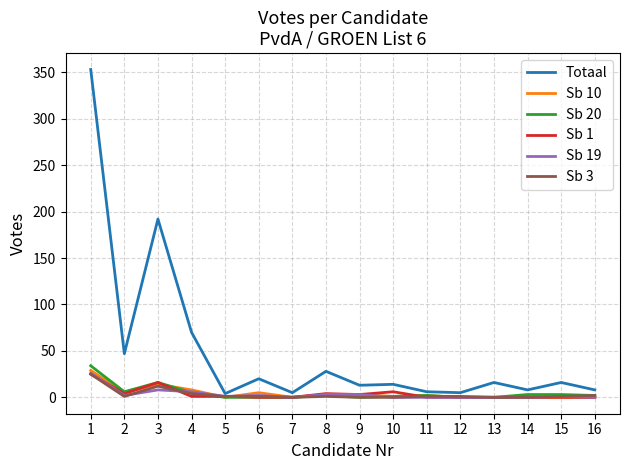

Which series has the widest spread of values?

Totaal